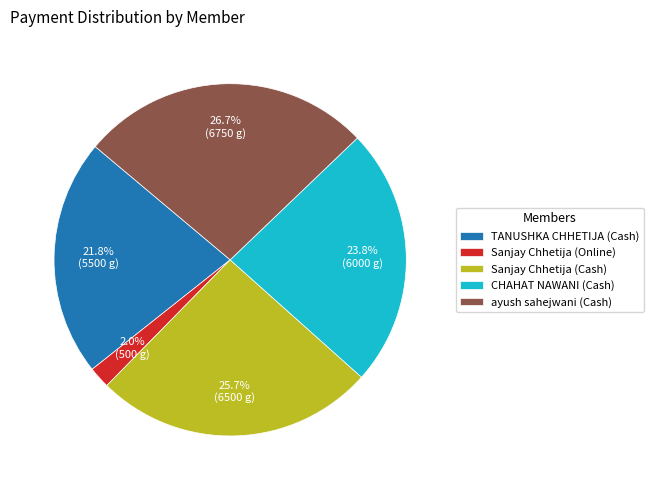

Rank the categories by value from lowest to highest.

Sanjay Chhetija (Online), TANUSHKA CHHETIJA (Cash), CHAHAT NAWANI (Cash), Sanjay Chhetija (Cash), ayush sahejwani (Cash)